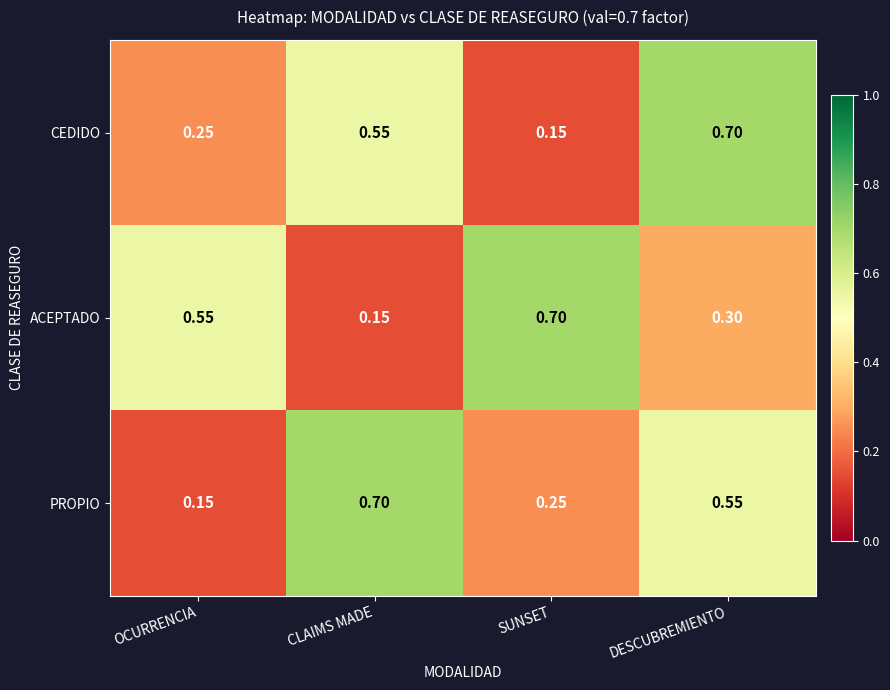

Rank the series at OCURRENCIA from lowest to highest value.

PROPIO, CEDIDO, ACEPTADO